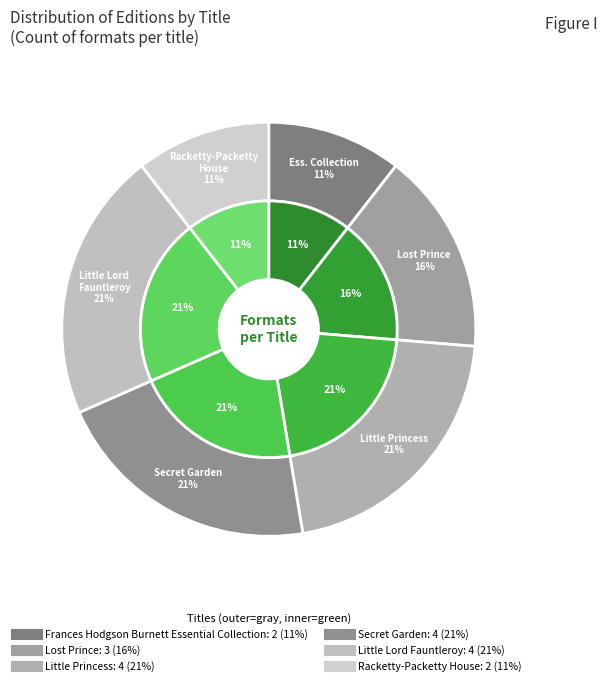

Does Secret Garden represent more than half of the total?

No